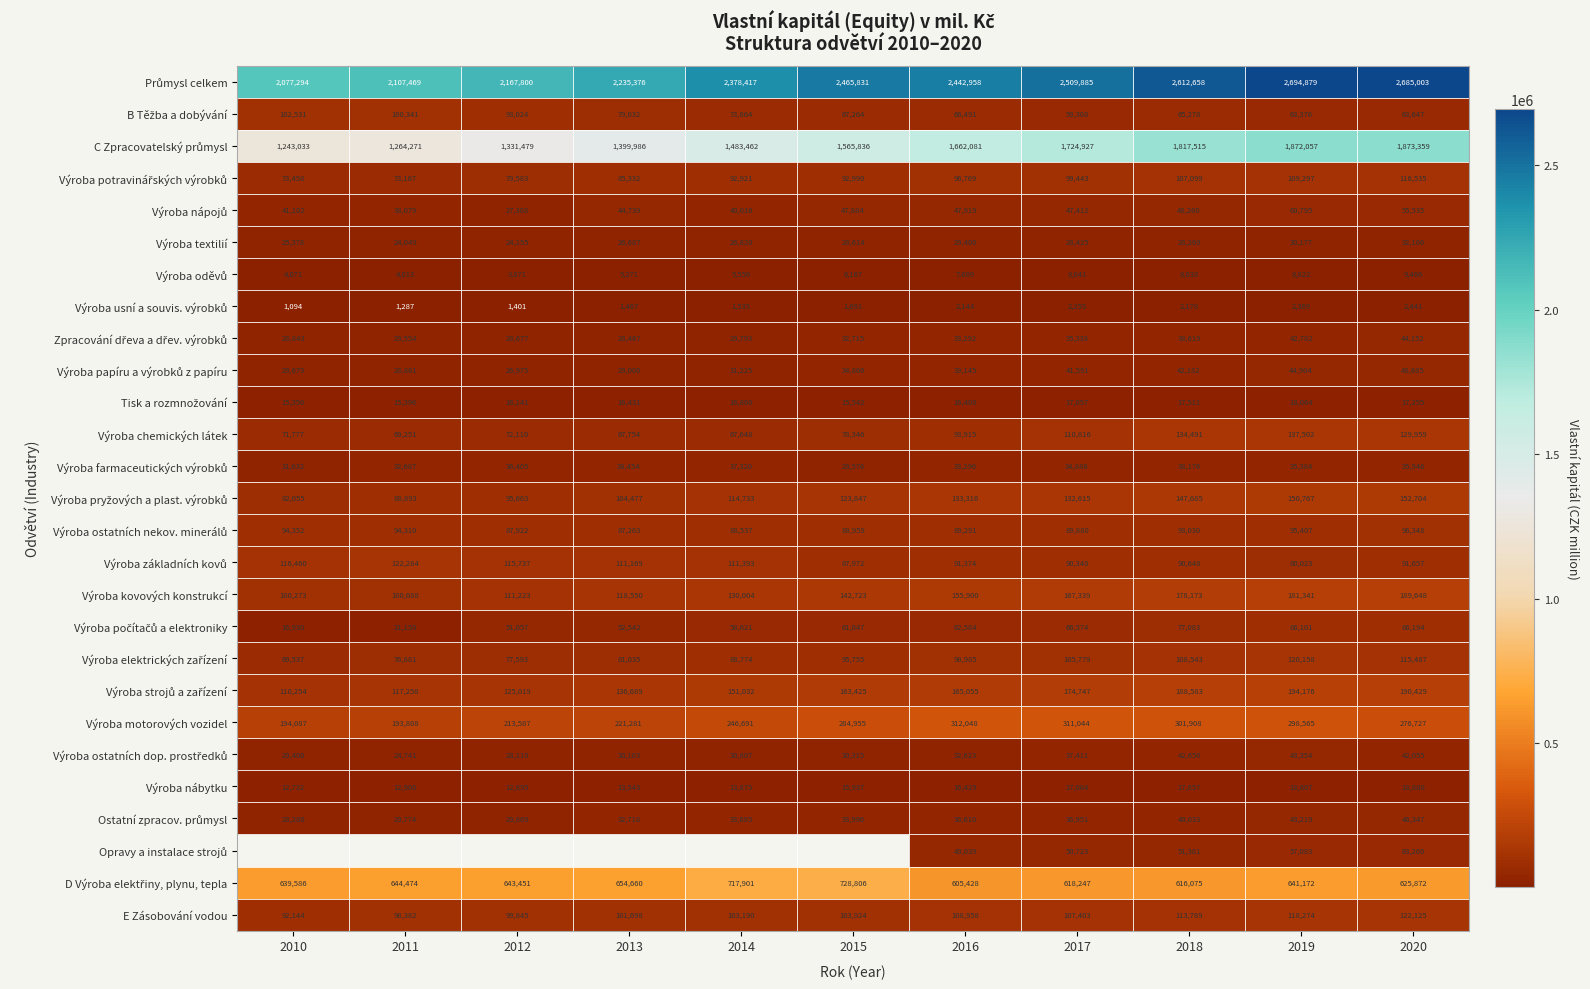

The value of Výroba nábytku at 2011 is 12900. True or false?

True